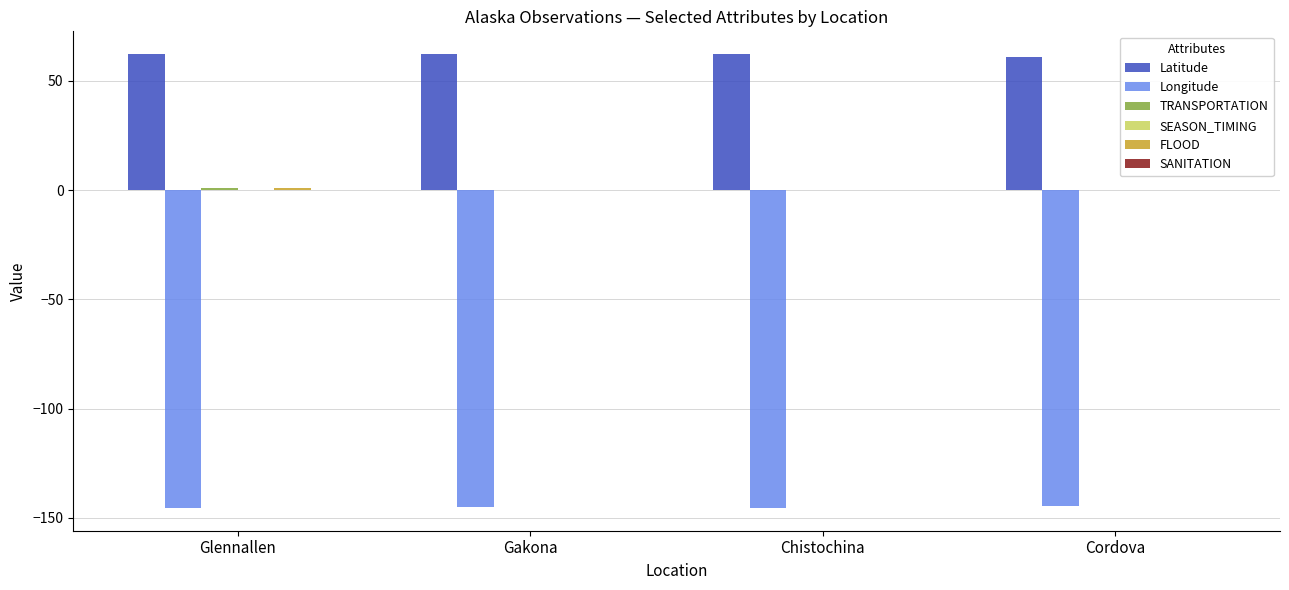

What is the total value across all series at Chistochina?

-83.2